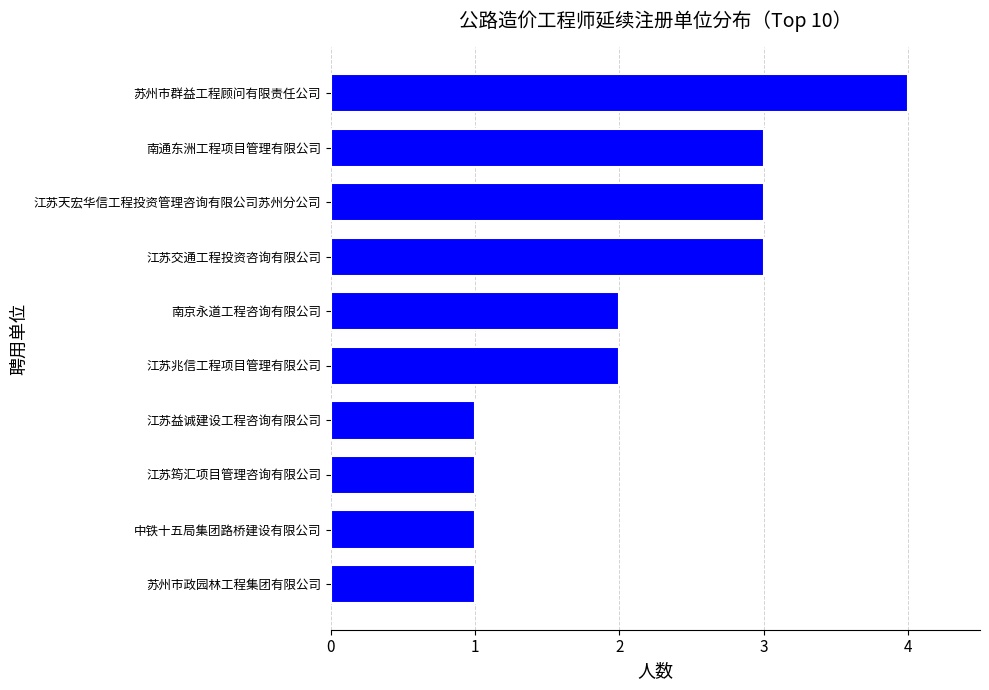

What is the difference between the maximum and second lowest values?

3